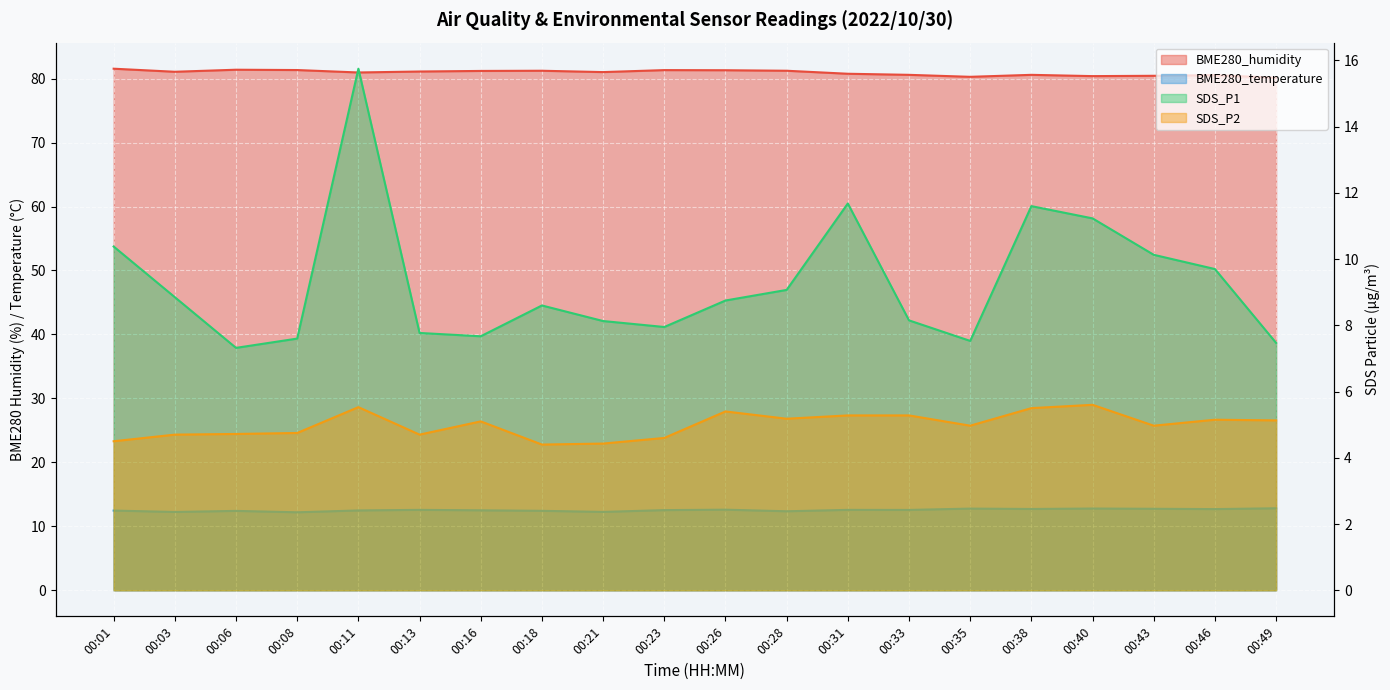

List the series in order of their peak value, highest first.

BME280_humidity, SDS_P1, BME280_temperature, SDS_P2